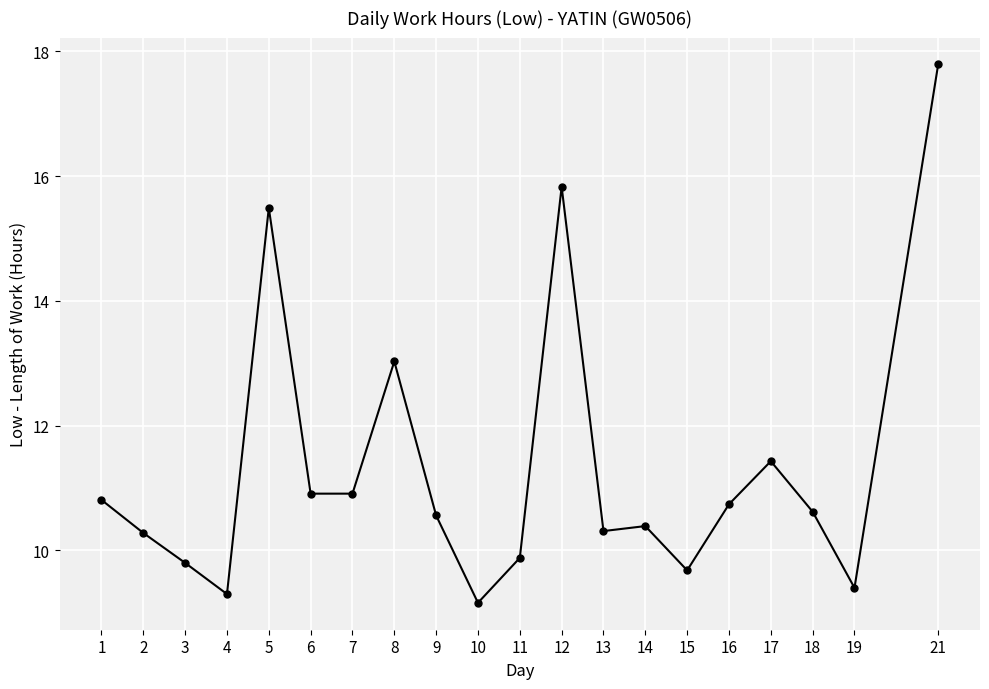

Which has a higher value, 10 or 17?

17